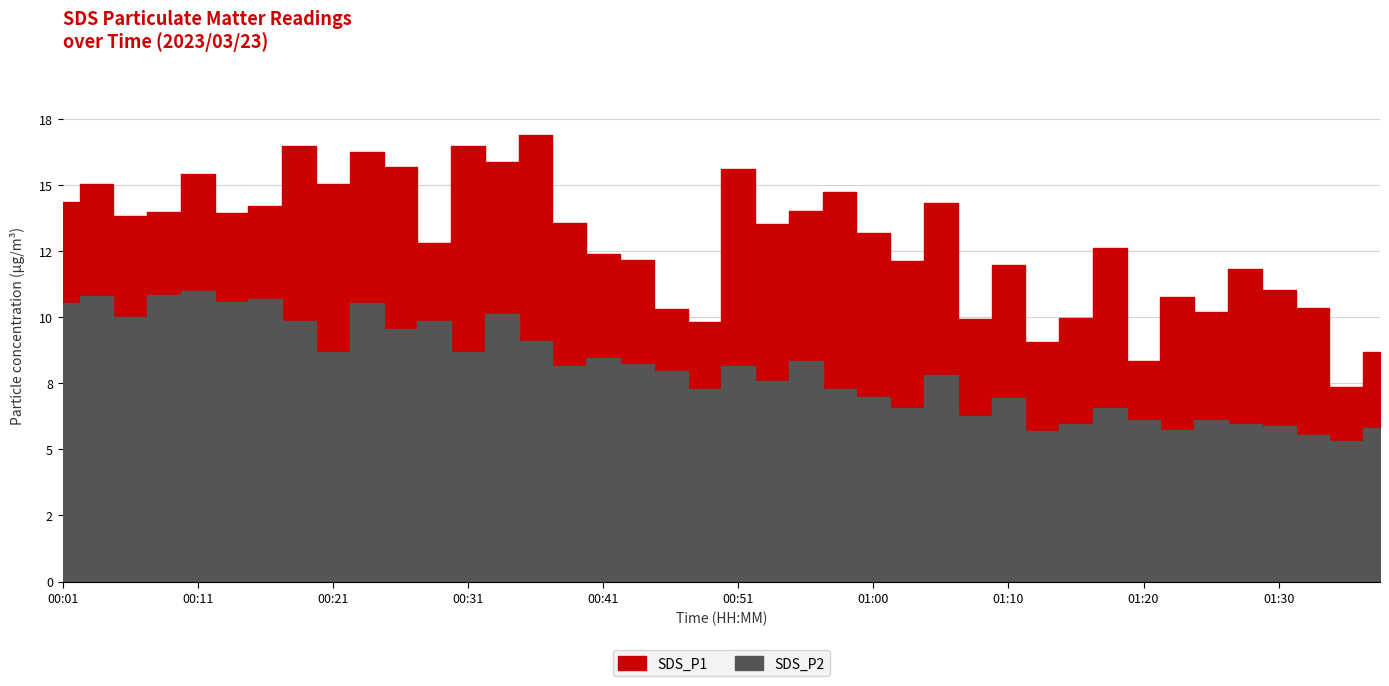

What position from the left is 00:18?

8